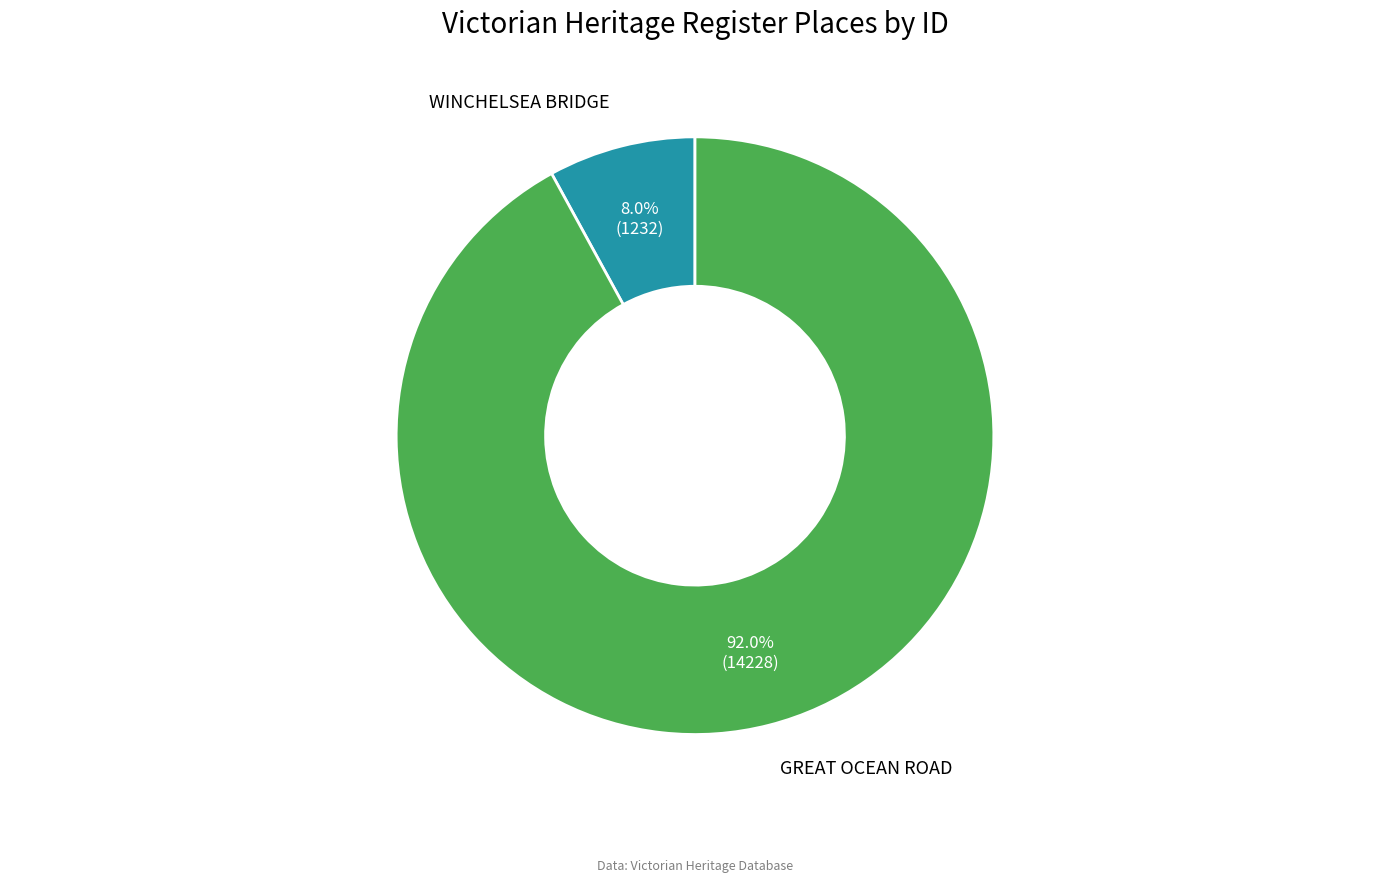

Does any single category account for the majority?

Yes